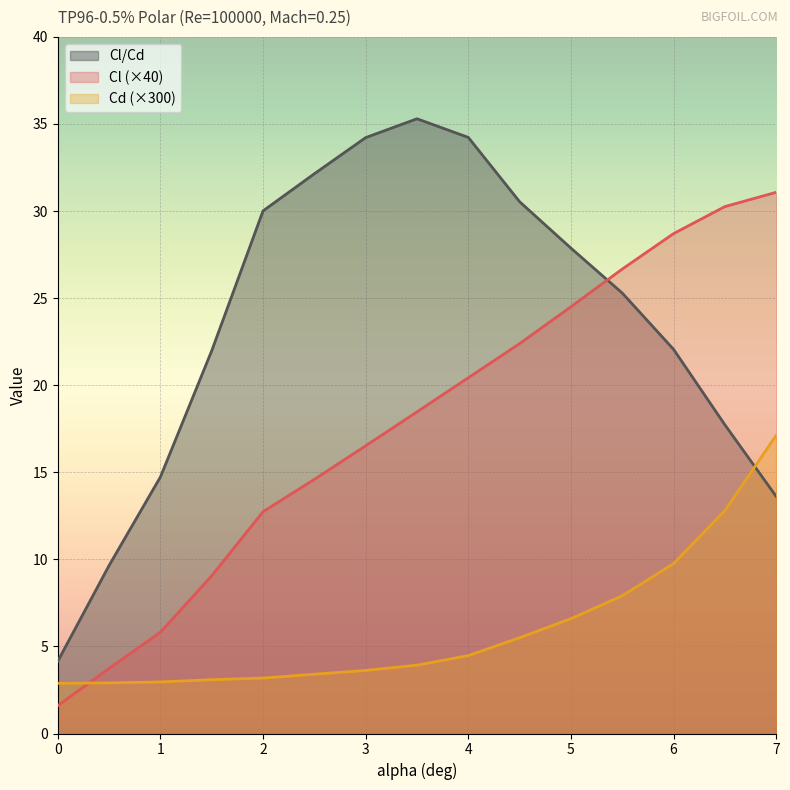

Between 1 and 6.5, which series saw the biggest shift?

Cl